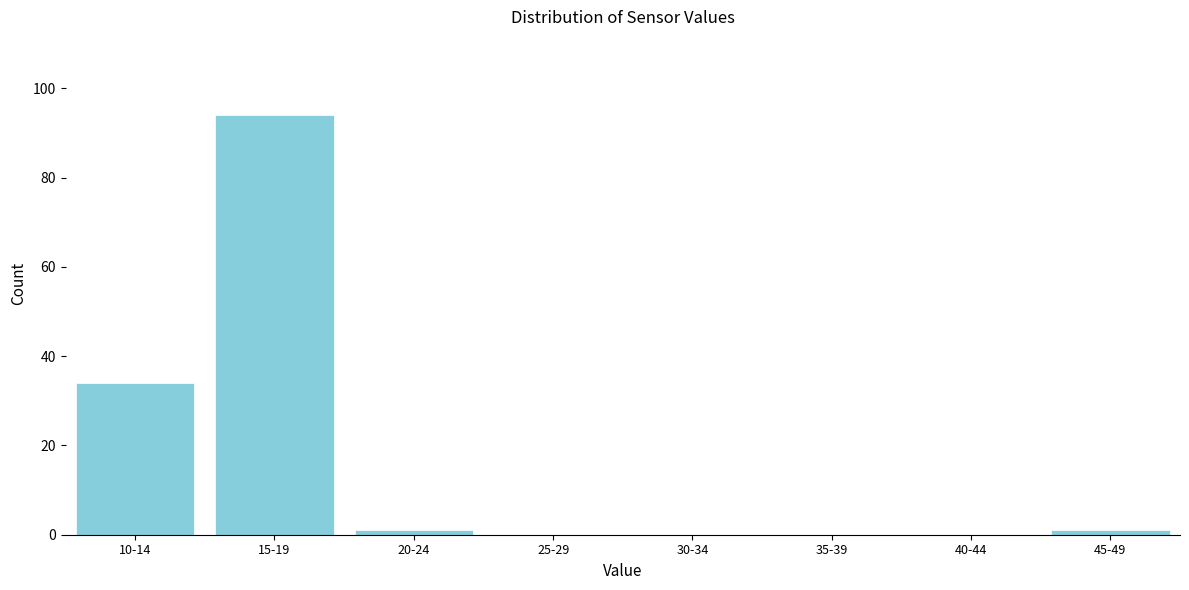

Reading right to left, extract all data points from this chart.

45-49=1	40-44=0	35-39=0	30-34=0	25-29=0	20-24=1	15-19=94	10-14=34